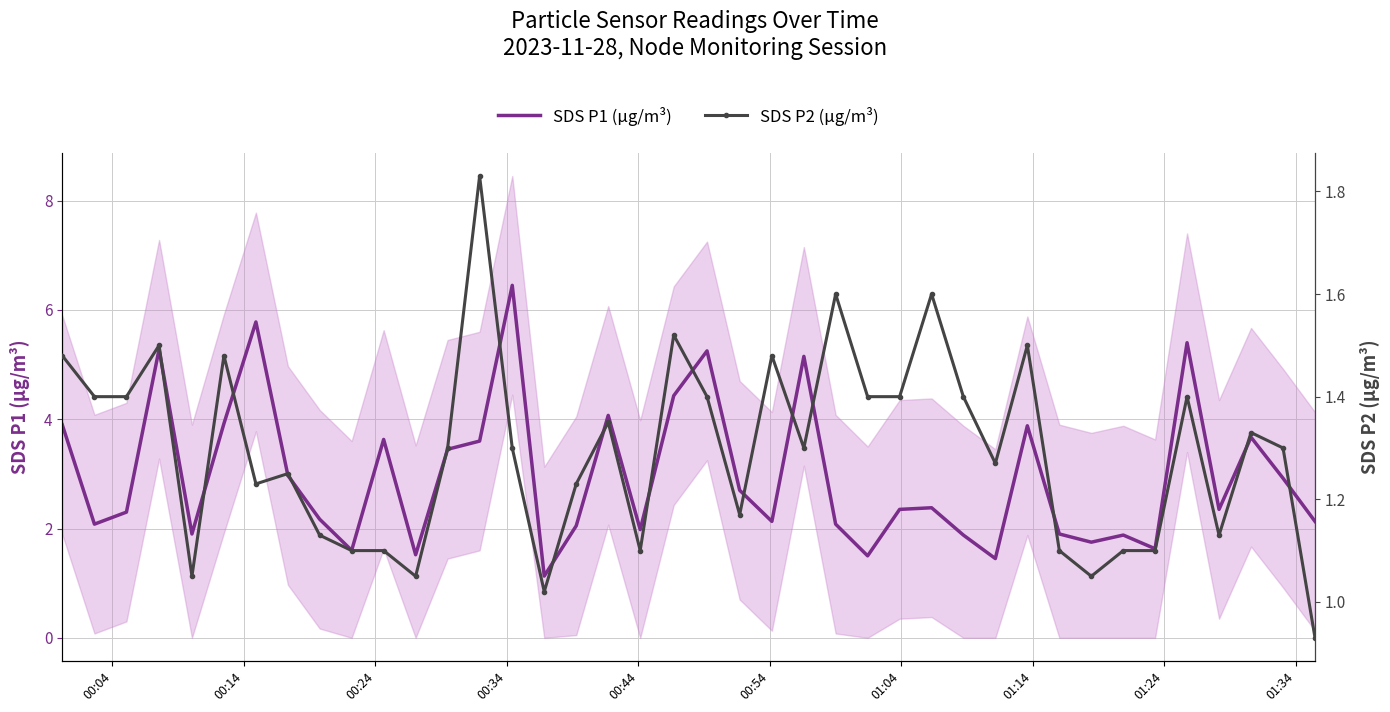

What is the maximum value for SDS P1 (µg/m³)?

6.5